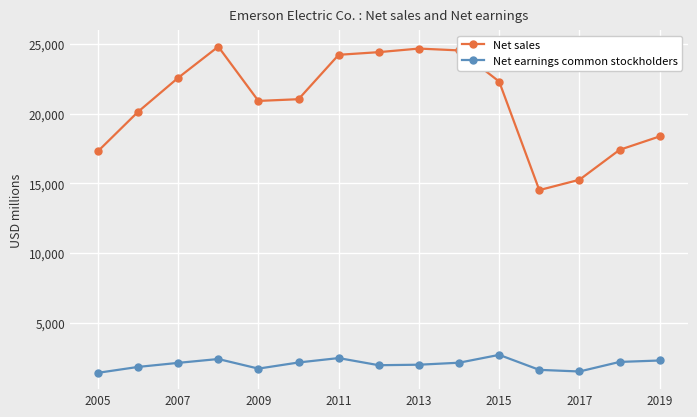

What is the minimum value for Net sales?

14522